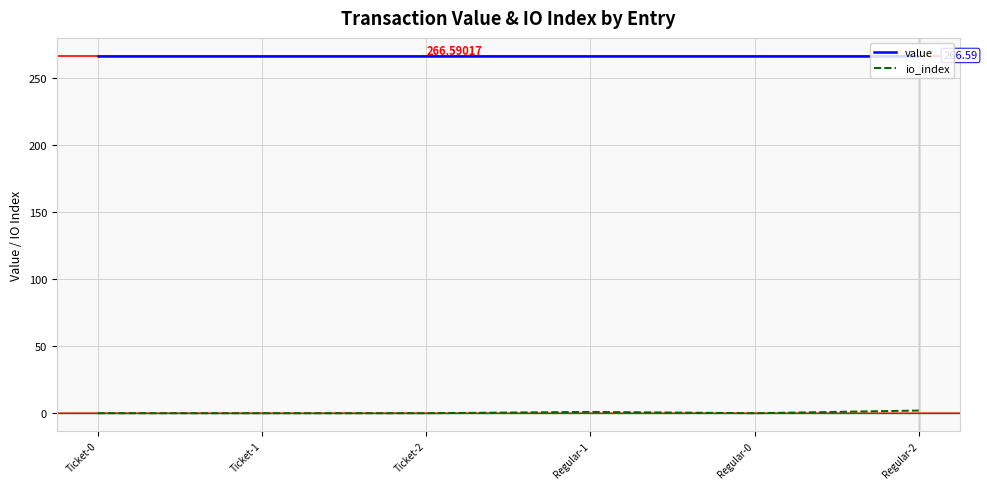

What are all the series names shown in the legend?

value, io_index